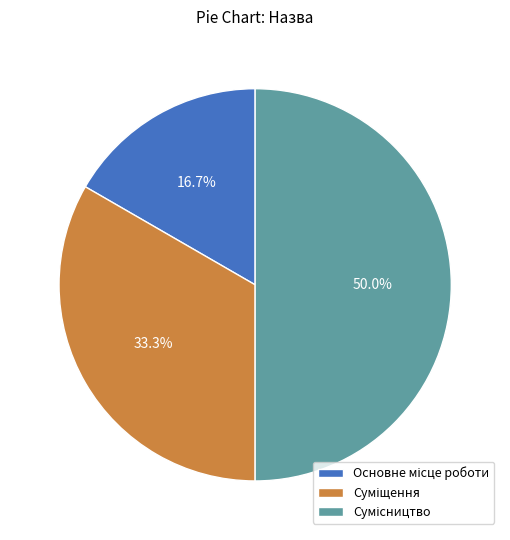

To the nearest percent, what portion does Основне місце роботи represent?

17%